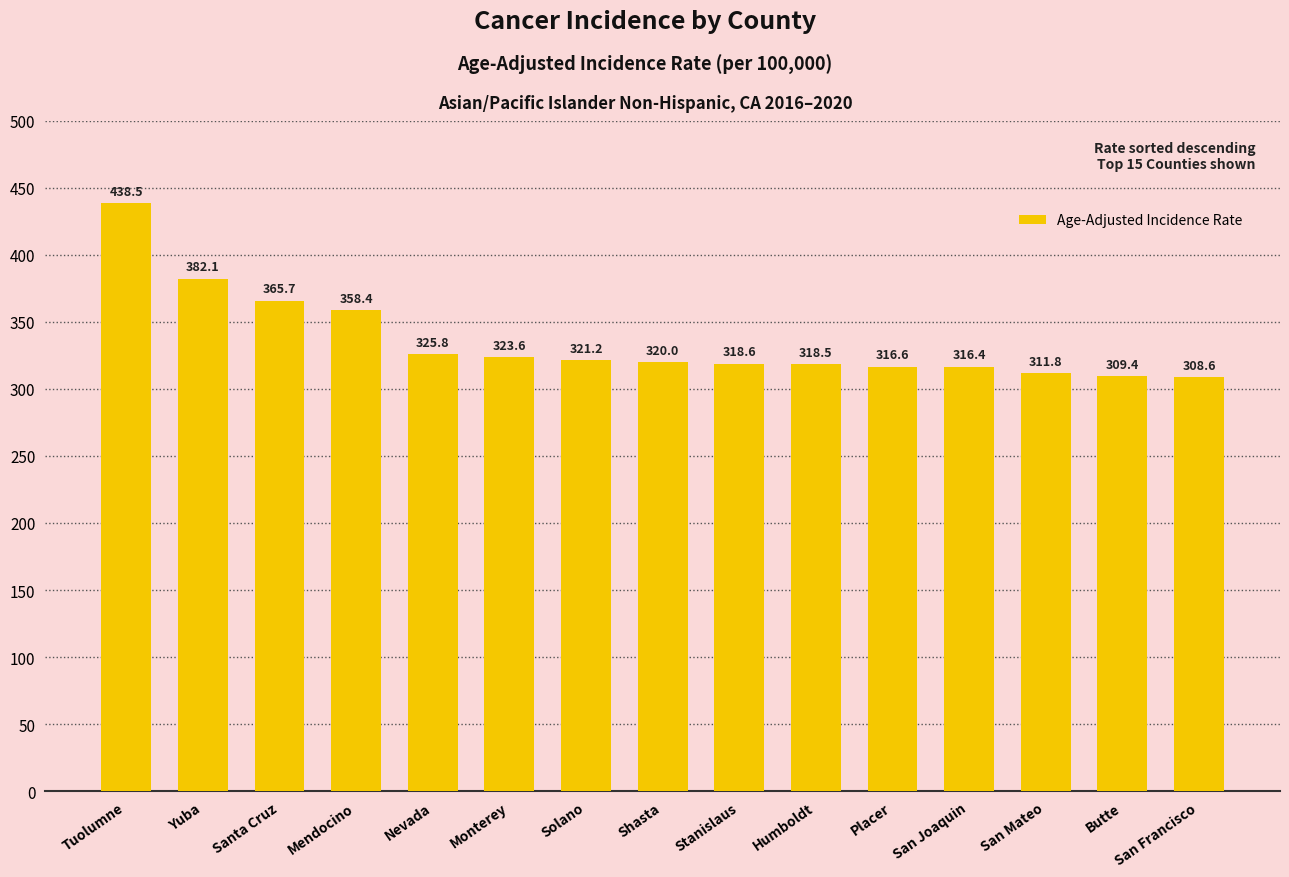

At which label is the value closest to 373?

Santa Cruz